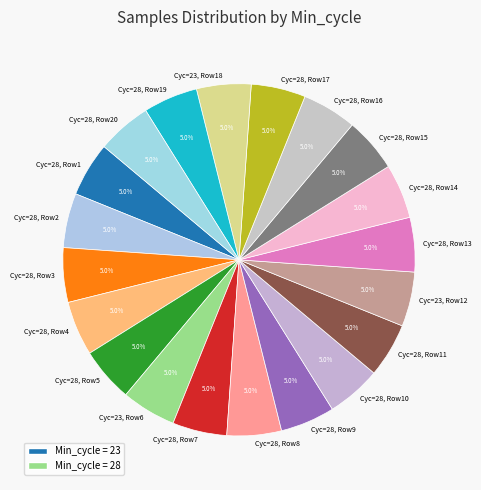

Combined, do Cyc=28, Row7 and Cyc=28, Row20 account for over 50%?

No